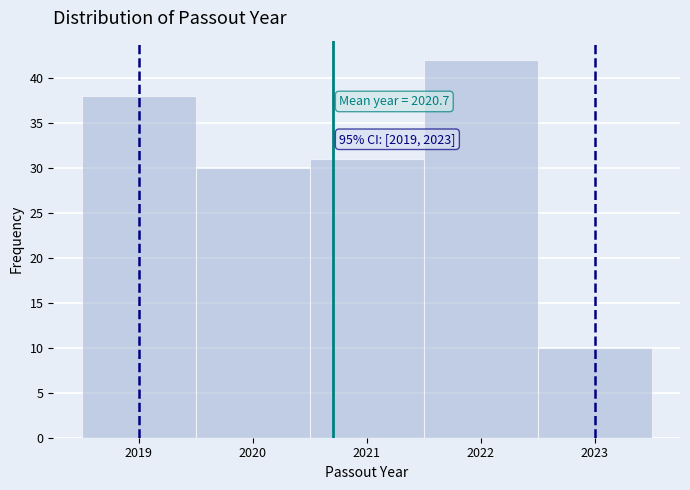

Over which range of the x-axis is the bar tallest?

2021.5 to 2022.5